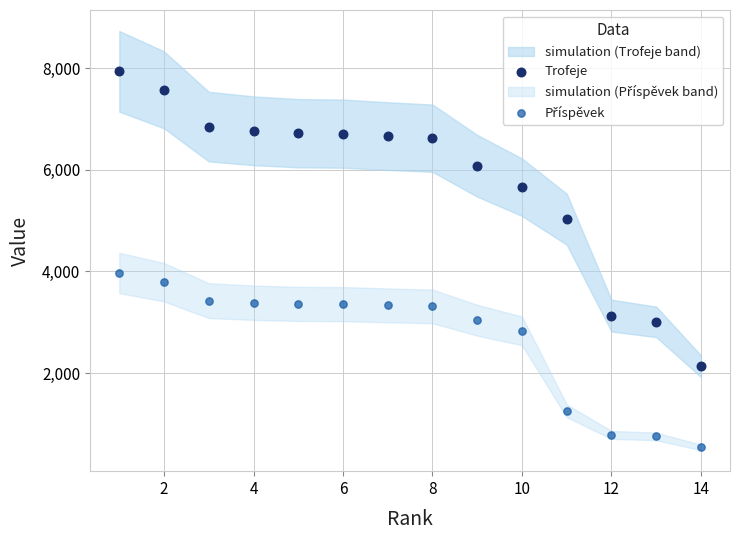

Across all series, what Y value is closest to 4238?

3971